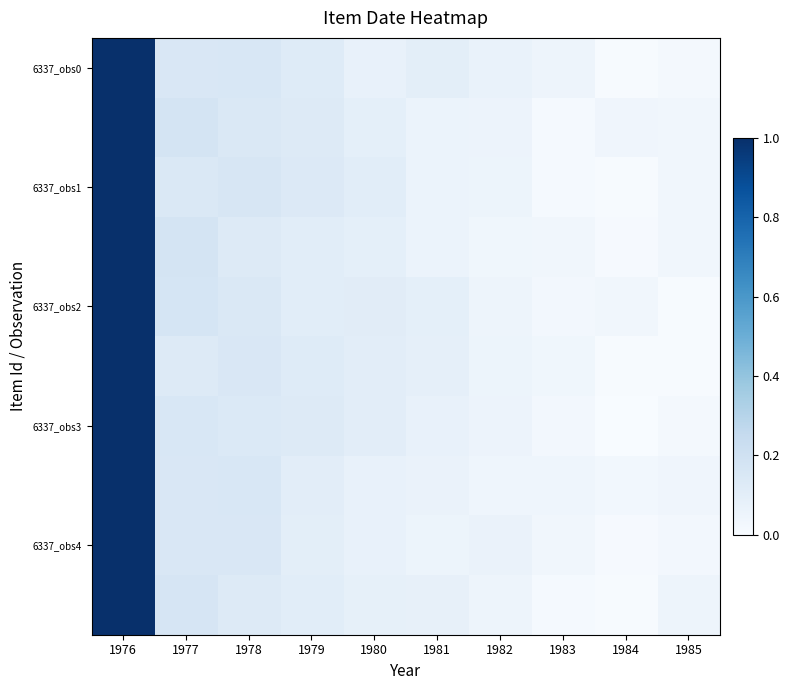

Which series has the largest total across all categories?

6337_obs0